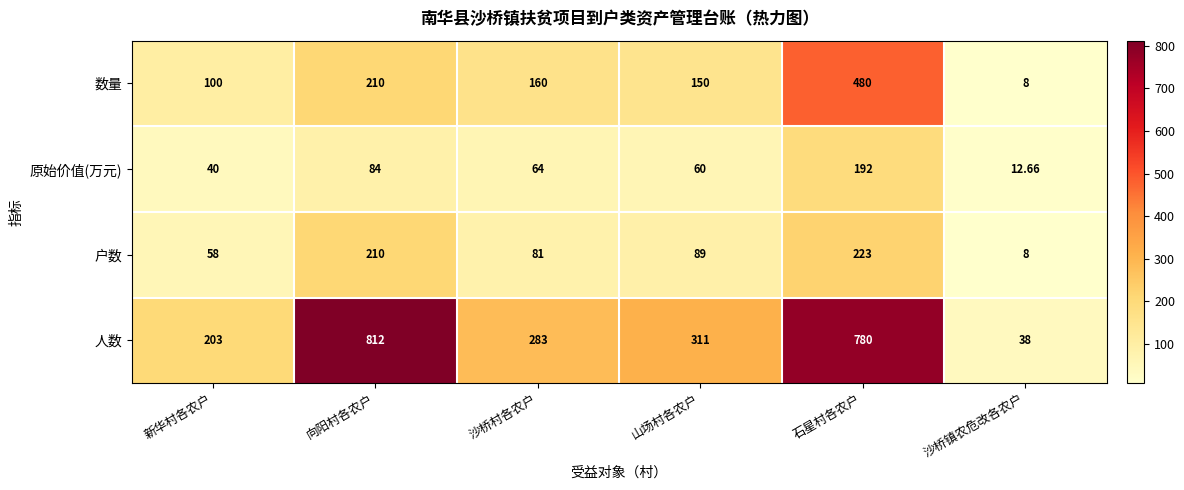

At how many categories does at least one series exceed 162?

5